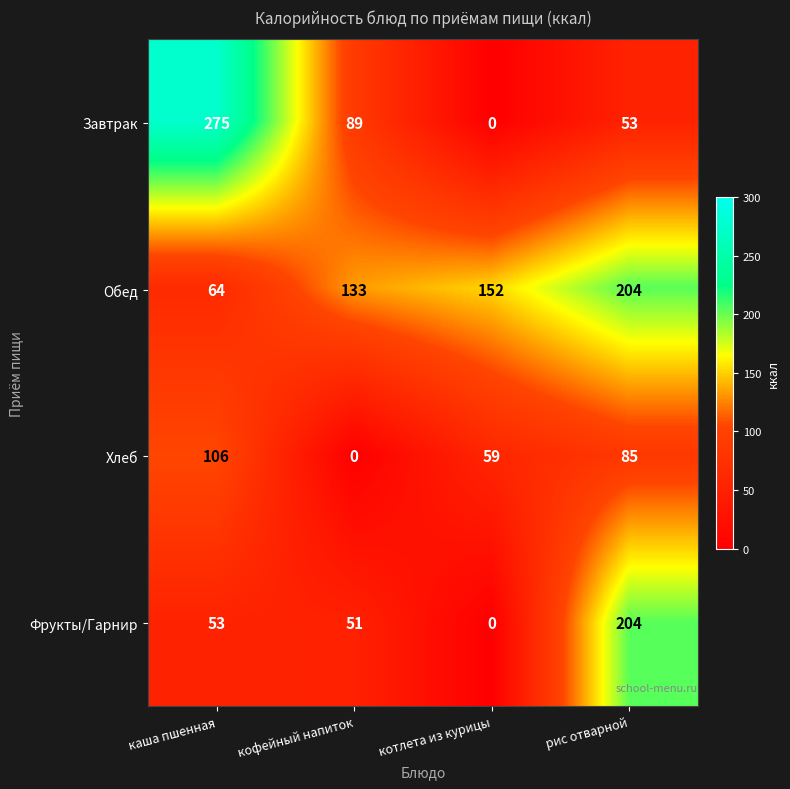

What is the total value across all series at рис отварной?

546